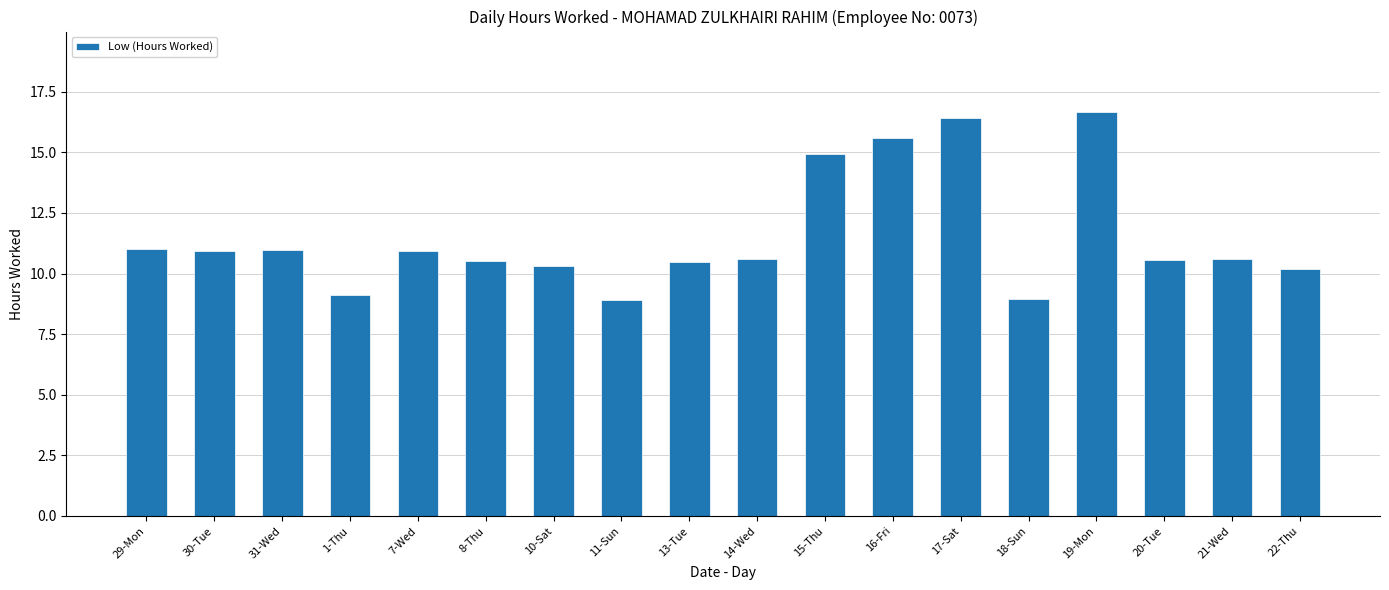

Does the chart contain any negative values?

No